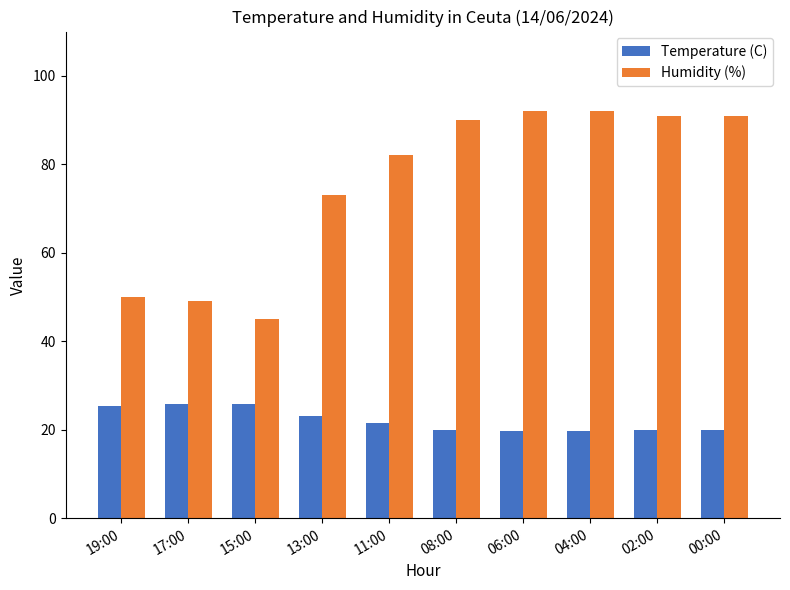

What position from the left is 00:00?

10